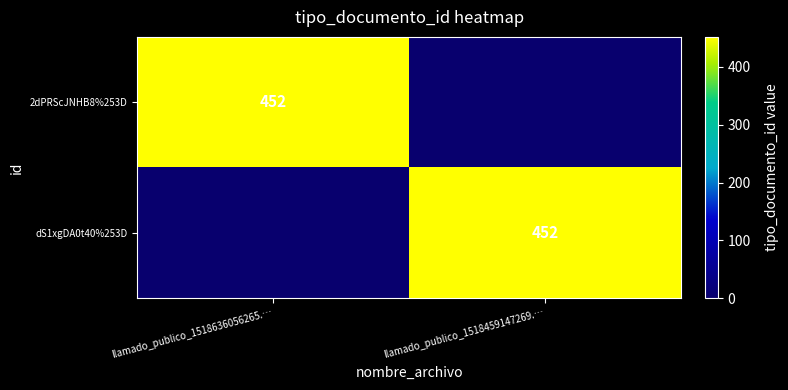

The dS1xgDA0t40%253D series shows 452 at llamado_publico_1518459147269.…. True or false?

True